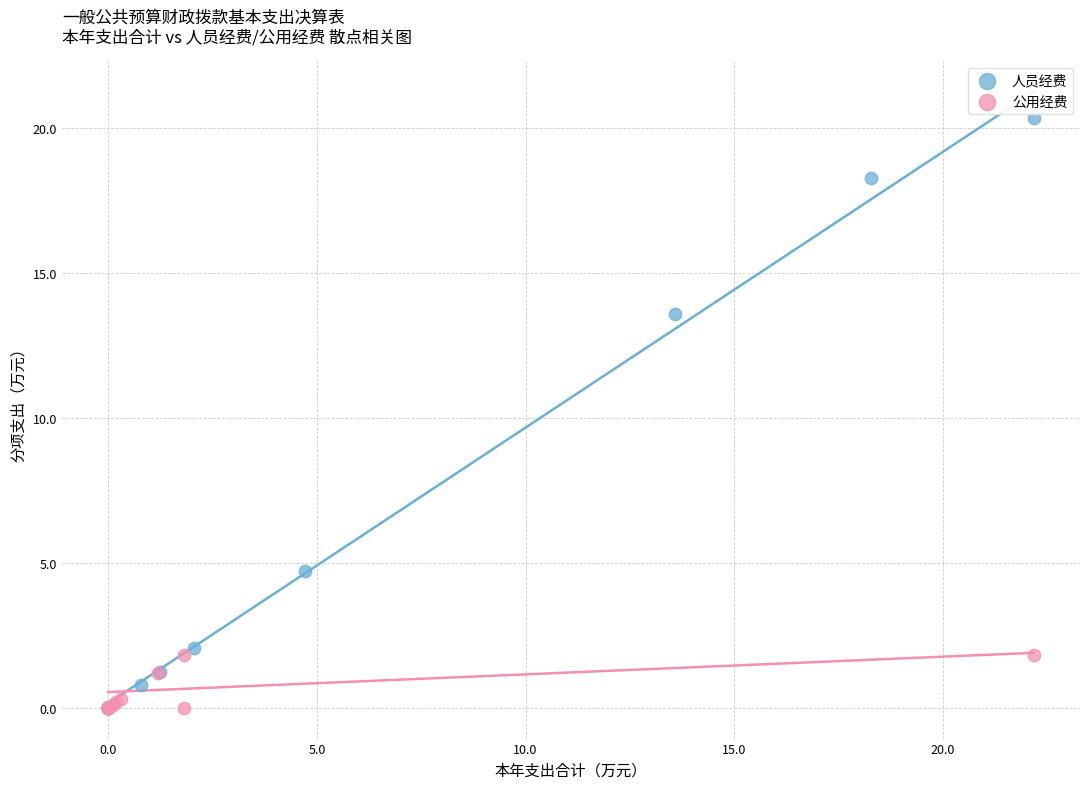

Which series reaches the maximum Y coordinate?

人员经费